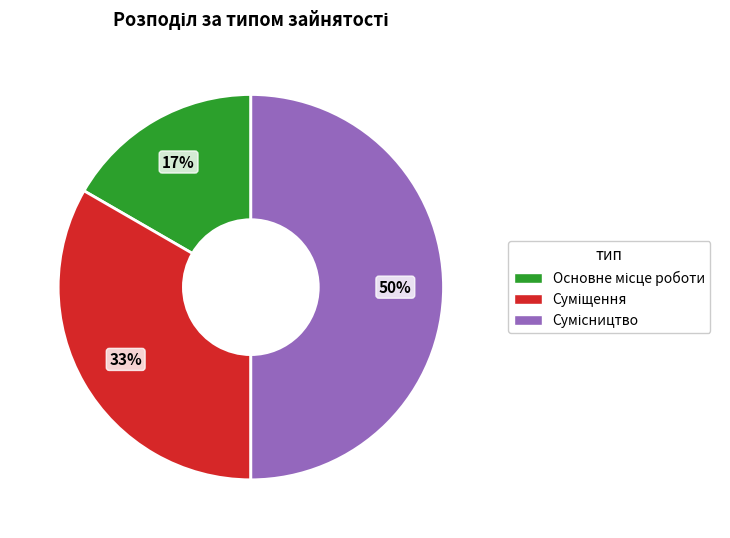

To the nearest percent, what is the difference between the largest and smallest slice percentages?

33%